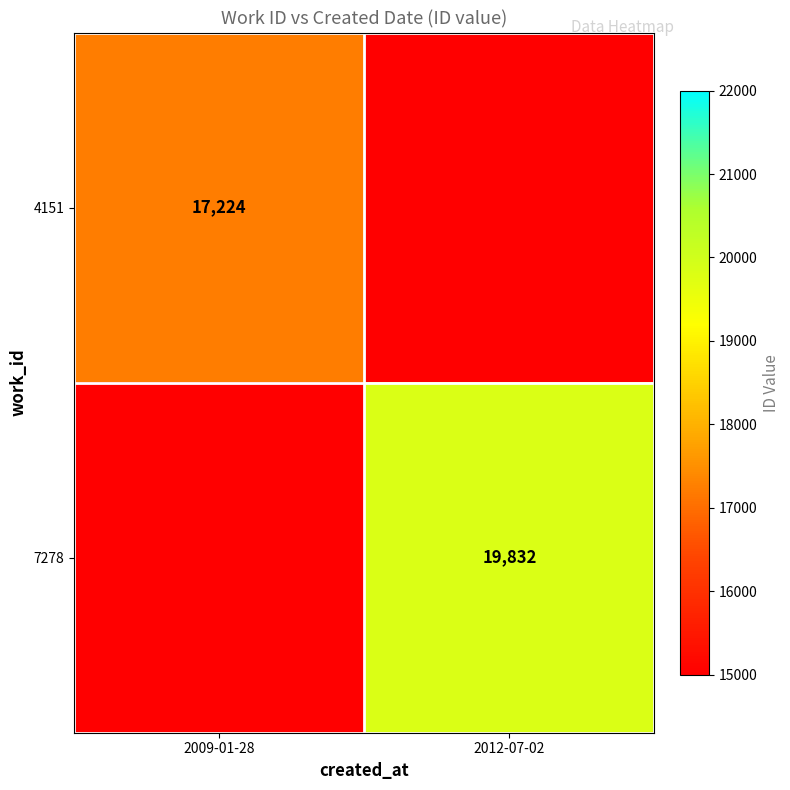

The value of 7278 at 2012-07-02 is 19832. True or false?

True